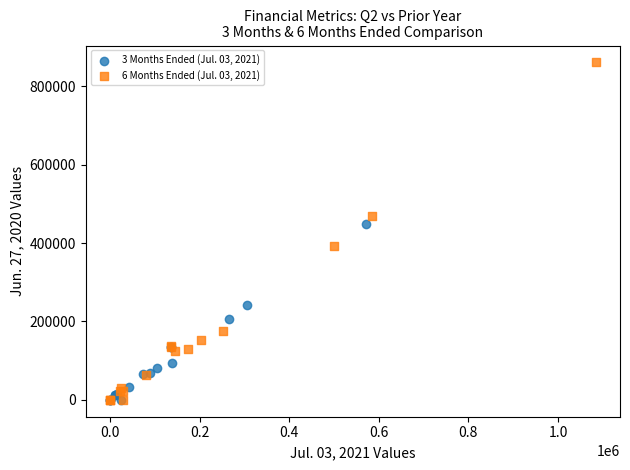

What are all the series names shown in the legend?

3 Months Ended (Jul. 03, 2021), 6 Months Ended (Jul. 03, 2021)